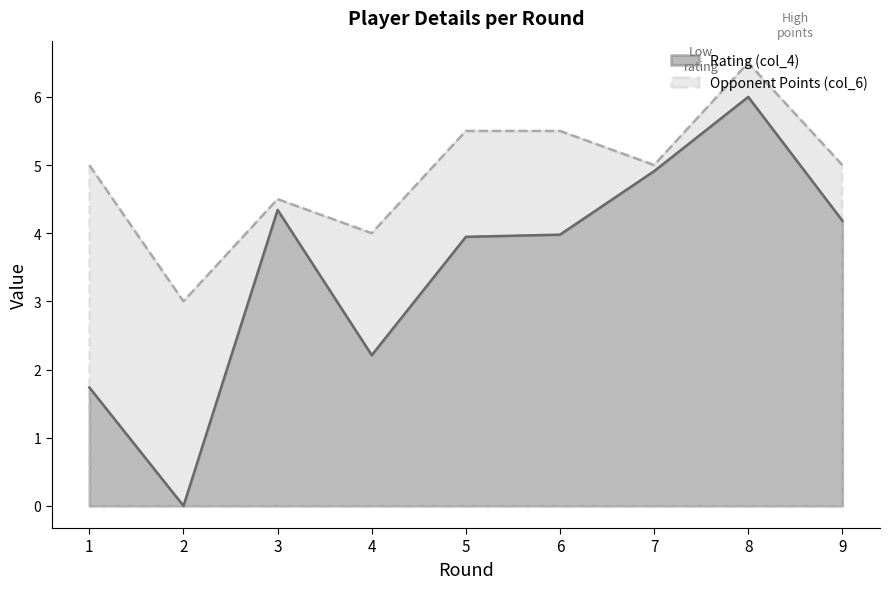

The value of Opponent Points (col_6) at 4 is 4.0. True or false?

True